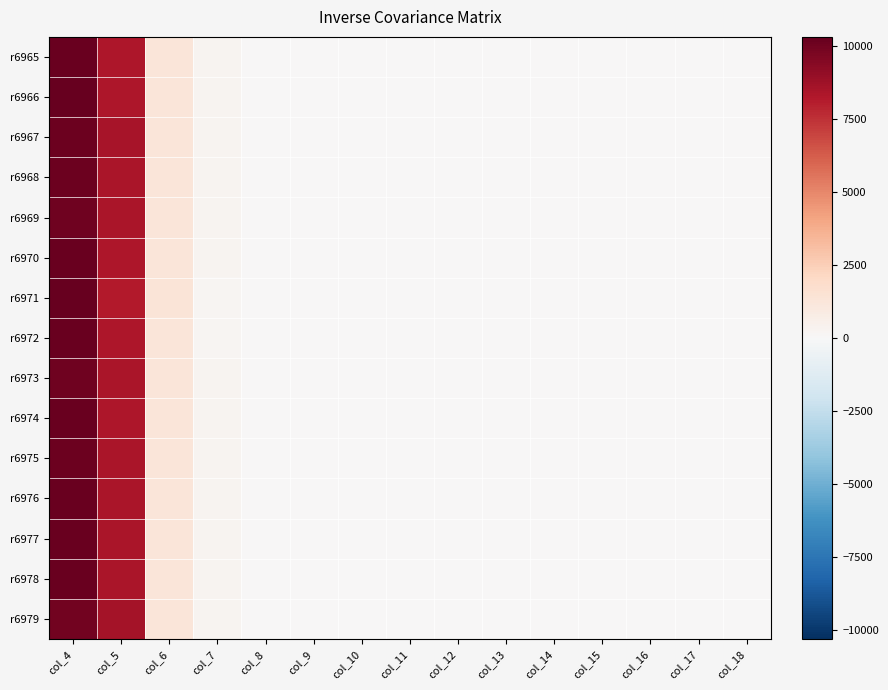

Which has a higher value, col_16 or col_18?

col_16